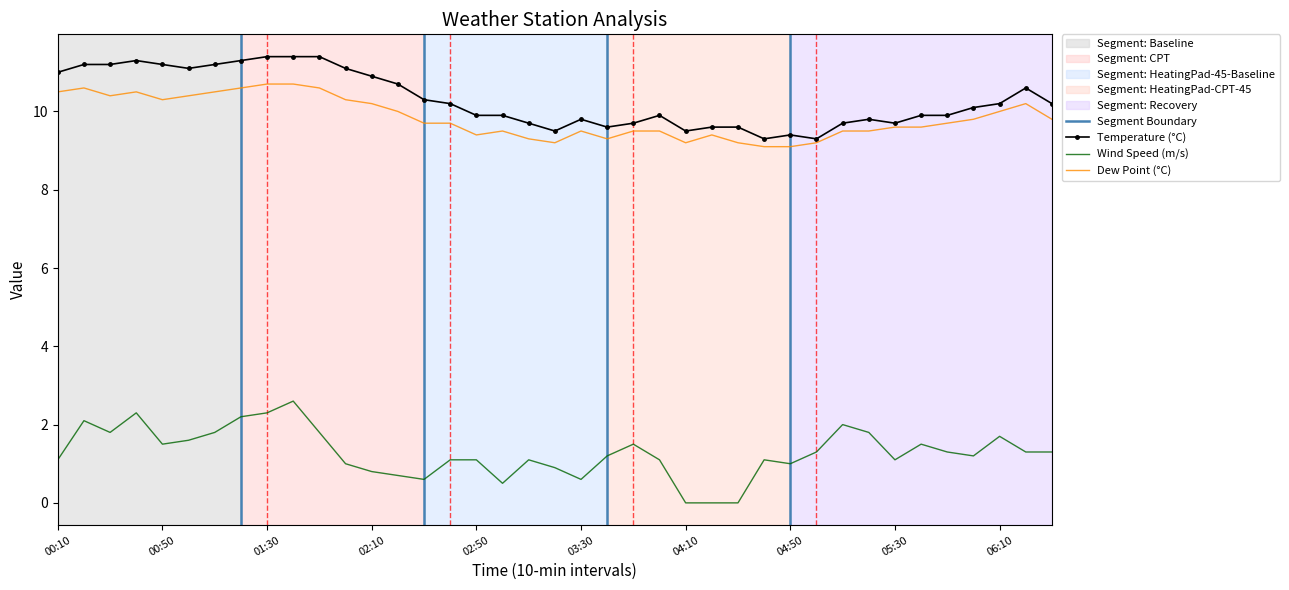

Rank the series by their maximum value, from highest to lowest.

Temperature, Dew Point, Wind Speed